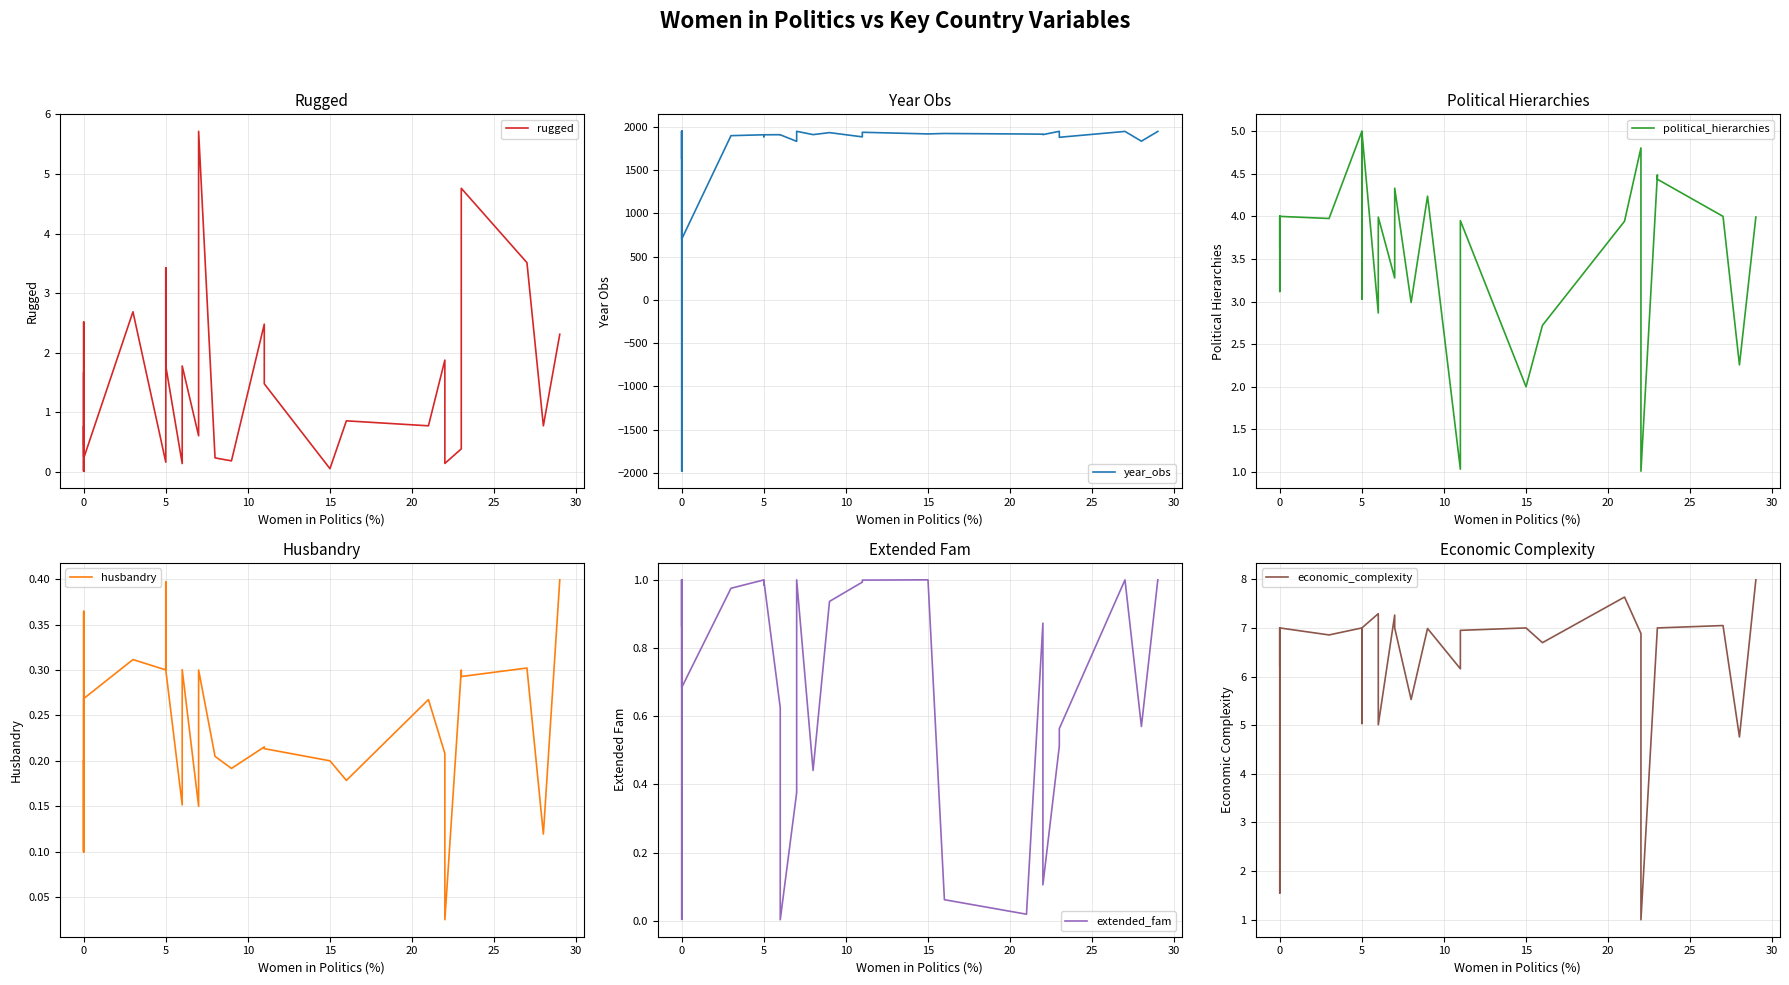

True or false: husbandry and political_hierarchies cross at least once.

False